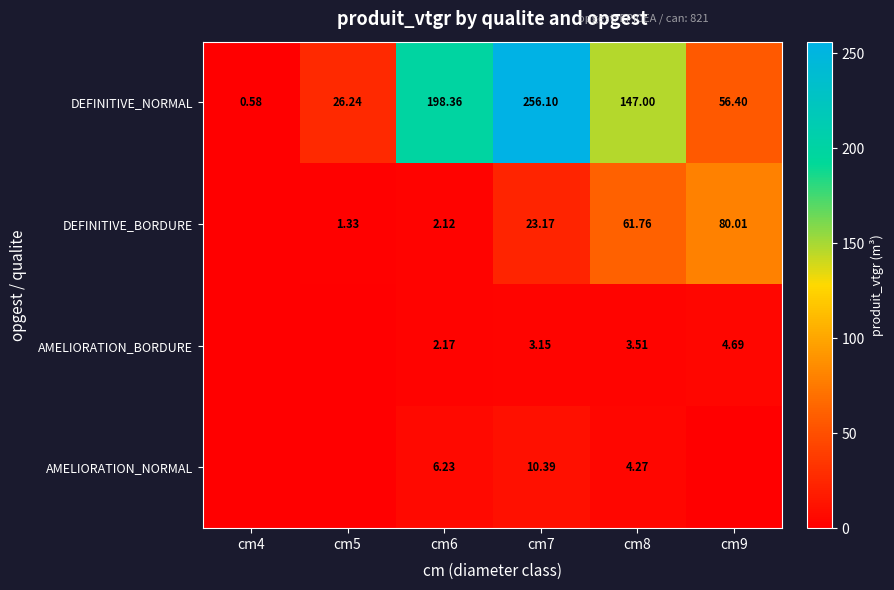

The value of DEFINITIVE_NORMAL at cm4 is 0.8. True or false?

False